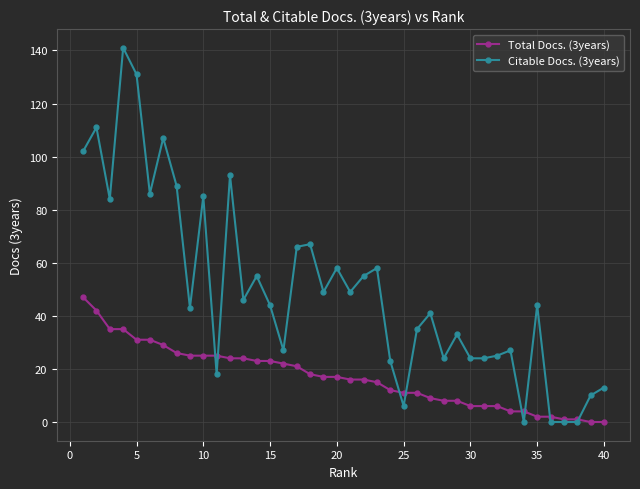

What is the average value of the Citable Docs. (3years) series?

50